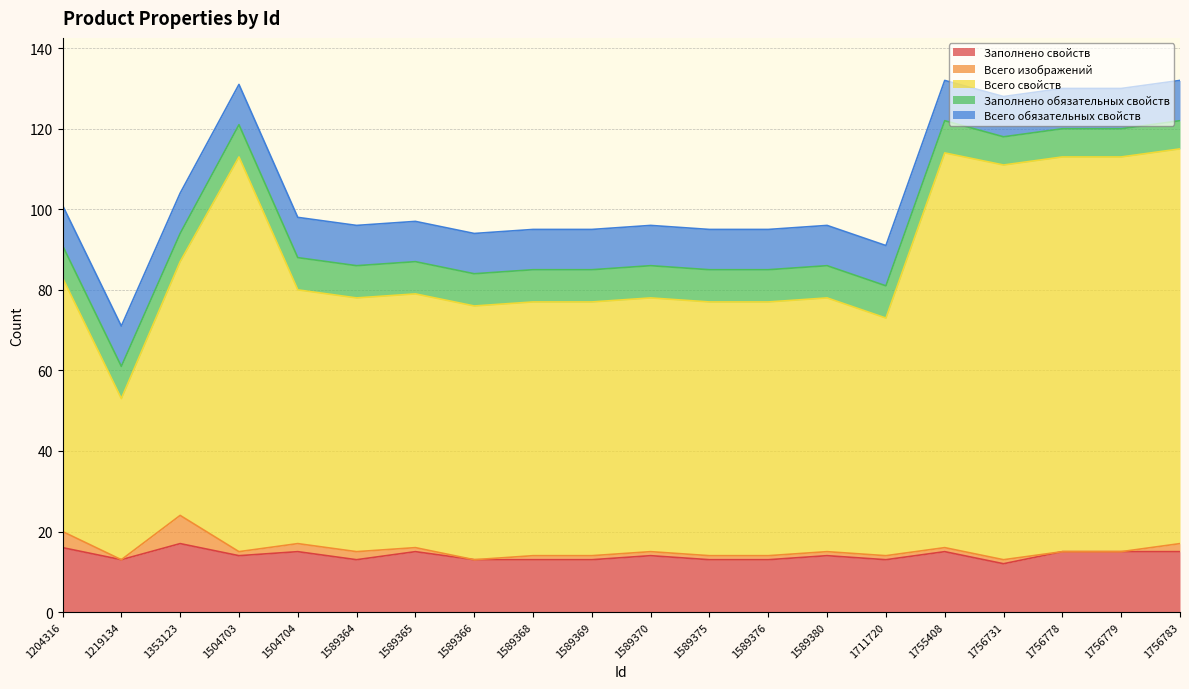

What is the difference between the maximum and minimum values in the Всего свойств series?

58